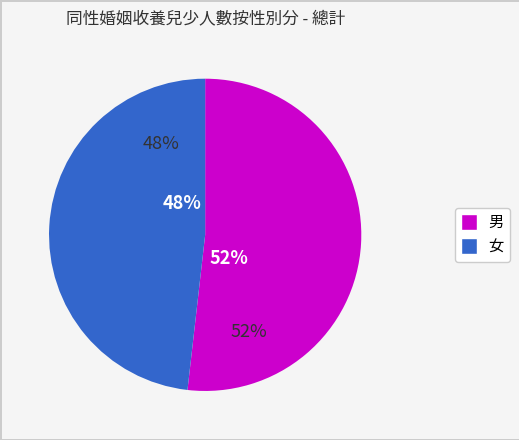

What is the ratio of the value at 男 to the value at 女?

1.1